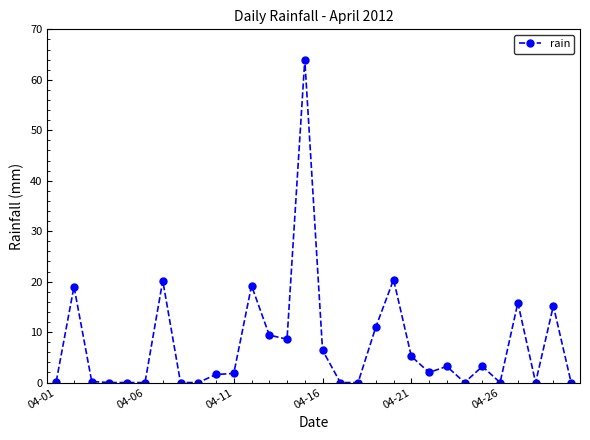

What is the difference between the maximum and minimum values?

64.0